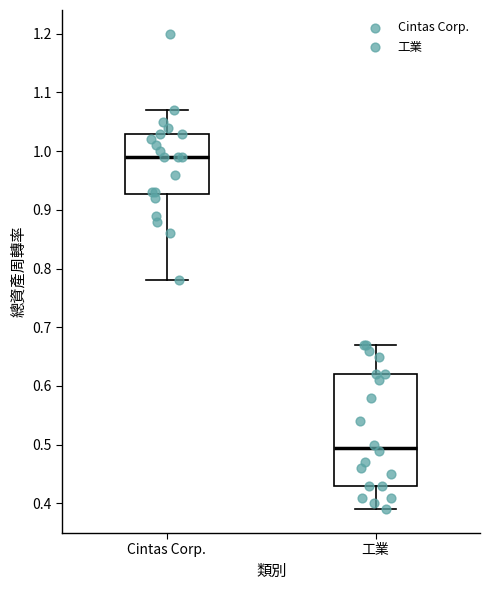

Comparing the boxes themselves (not the whiskers), which one is the tallest?

工業